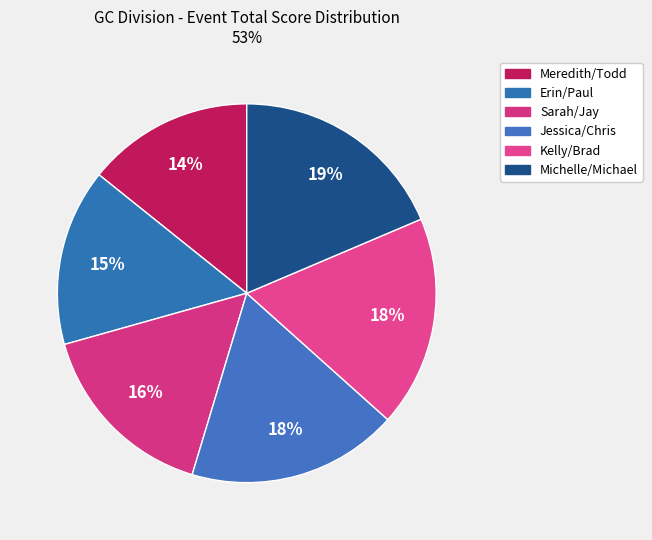

Count the number of slices in the pie.

6